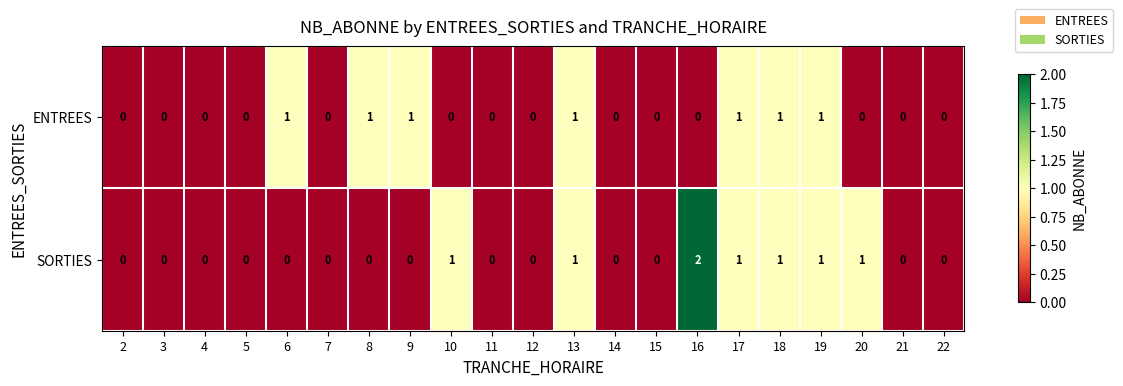

Rank the series by their maximum value, from lowest to highest.

ENTREES, SORTIES